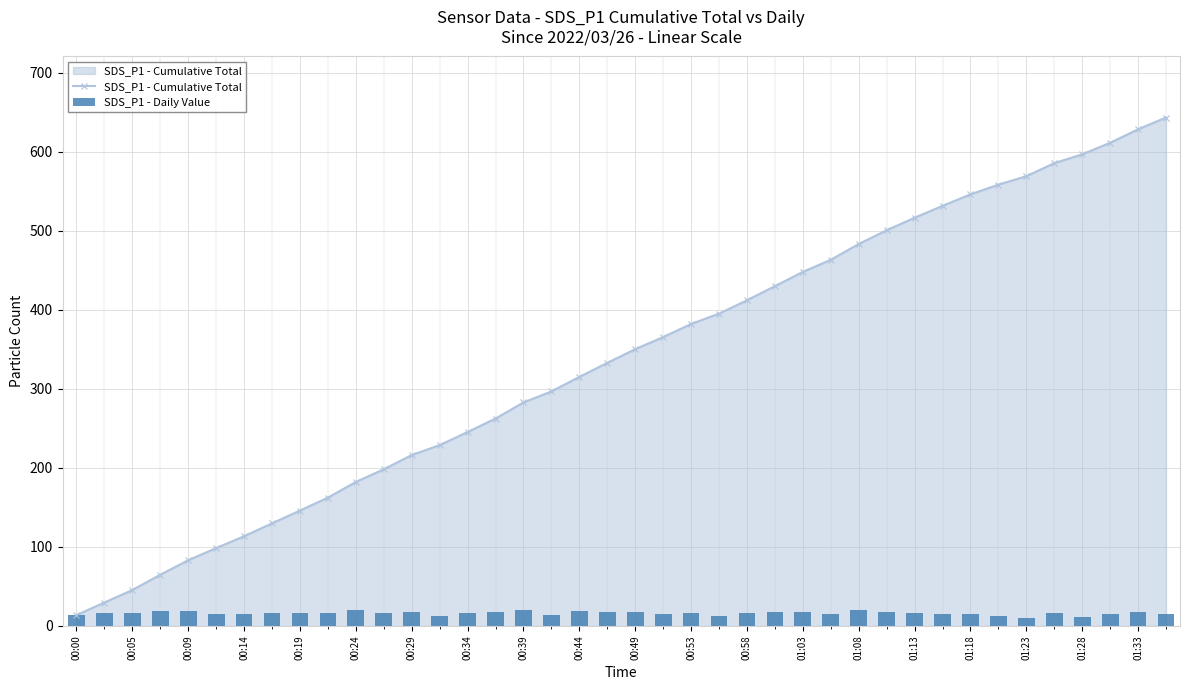

Is it true that SDS_P1 - Cumulative Total equals 245.4 at 00:34?

True